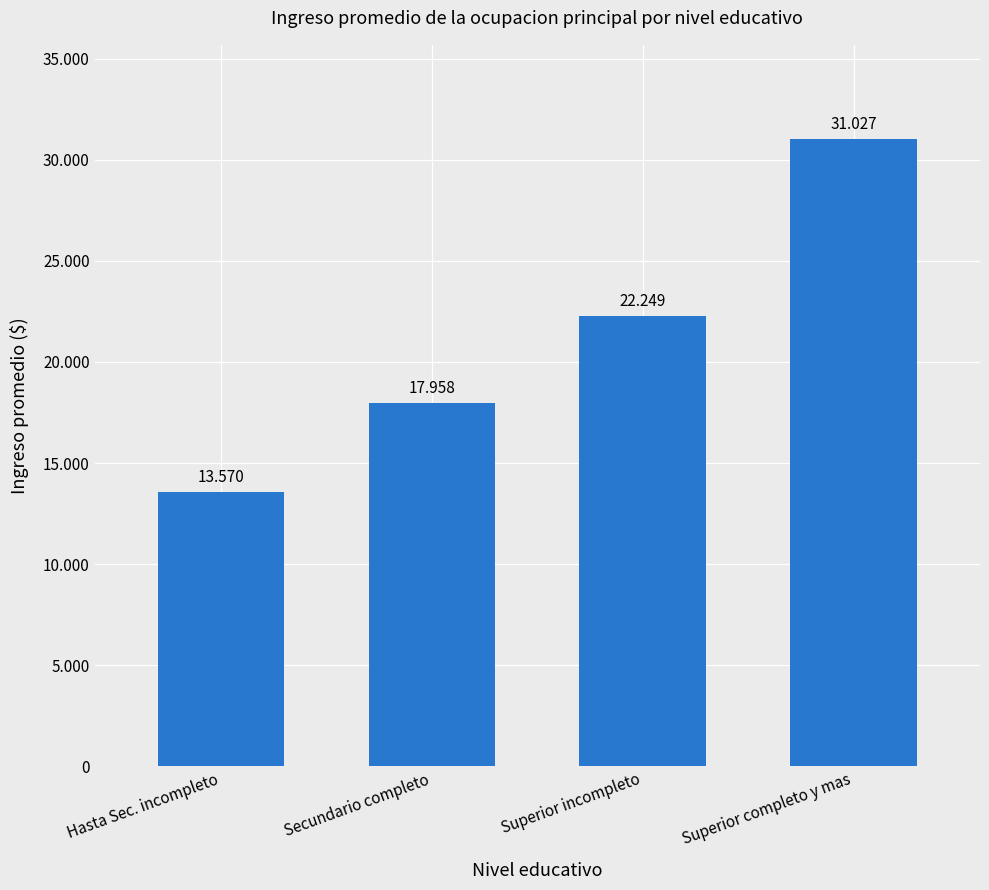

Are the bars horizontal?

No